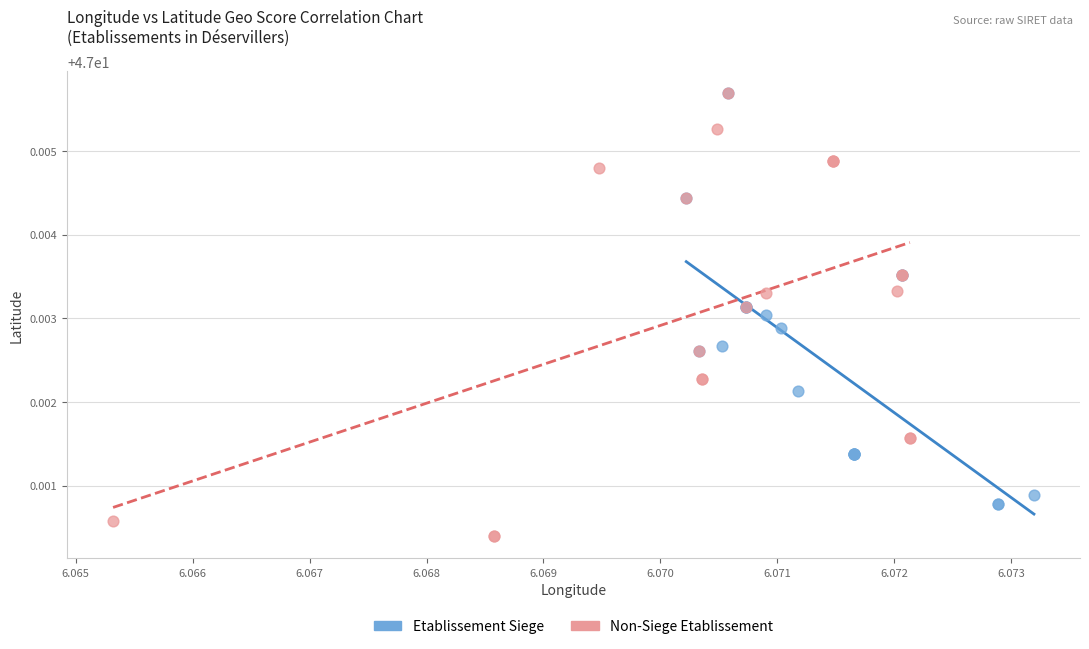

What are all the series names shown in the legend?

Etablissement Siege, Non-Siege Etablissement